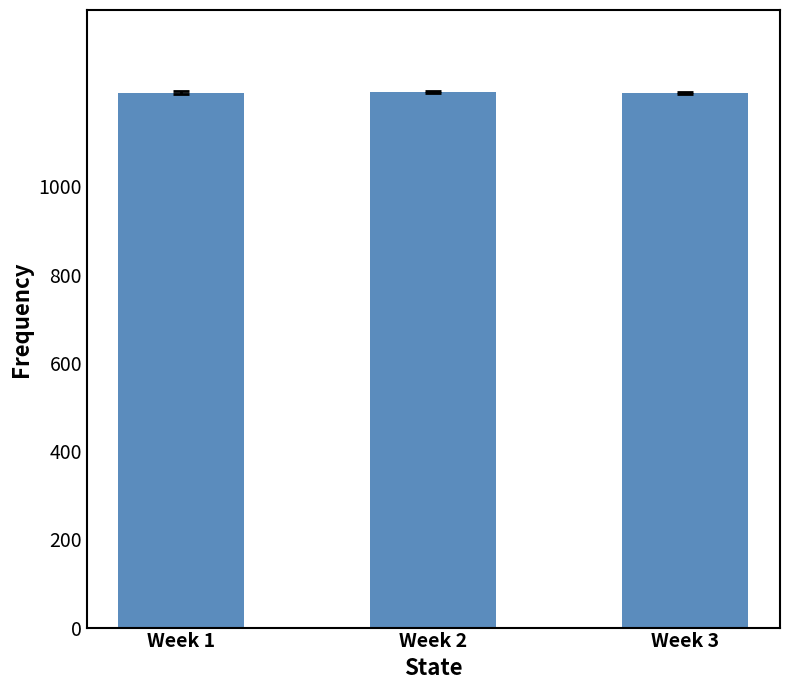

What is the ratio of the value at Week 2 to the value at Week 1?

1.0